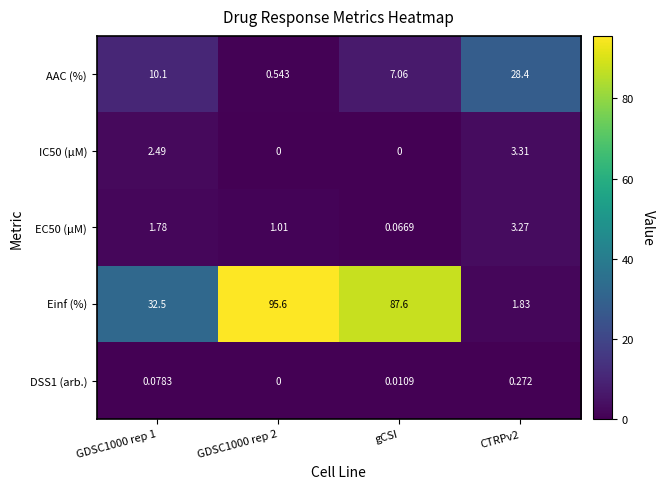

Between GDSC1000 rep 2 and gCSI, which series saw the biggest shift?

Einf (%)